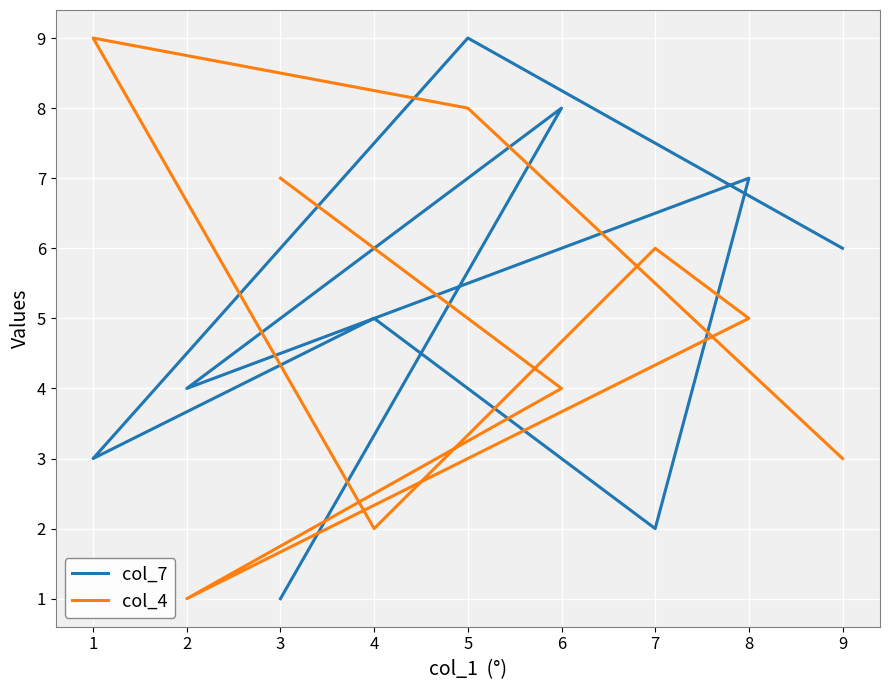

How many interior local peaks does the col_7 series have?

4